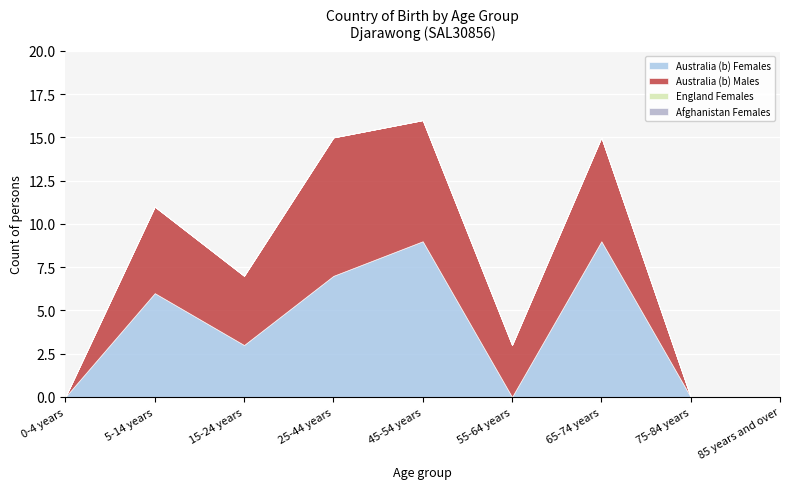

Which has a higher value, 0-4 years or 65-74 years?

65-74 years